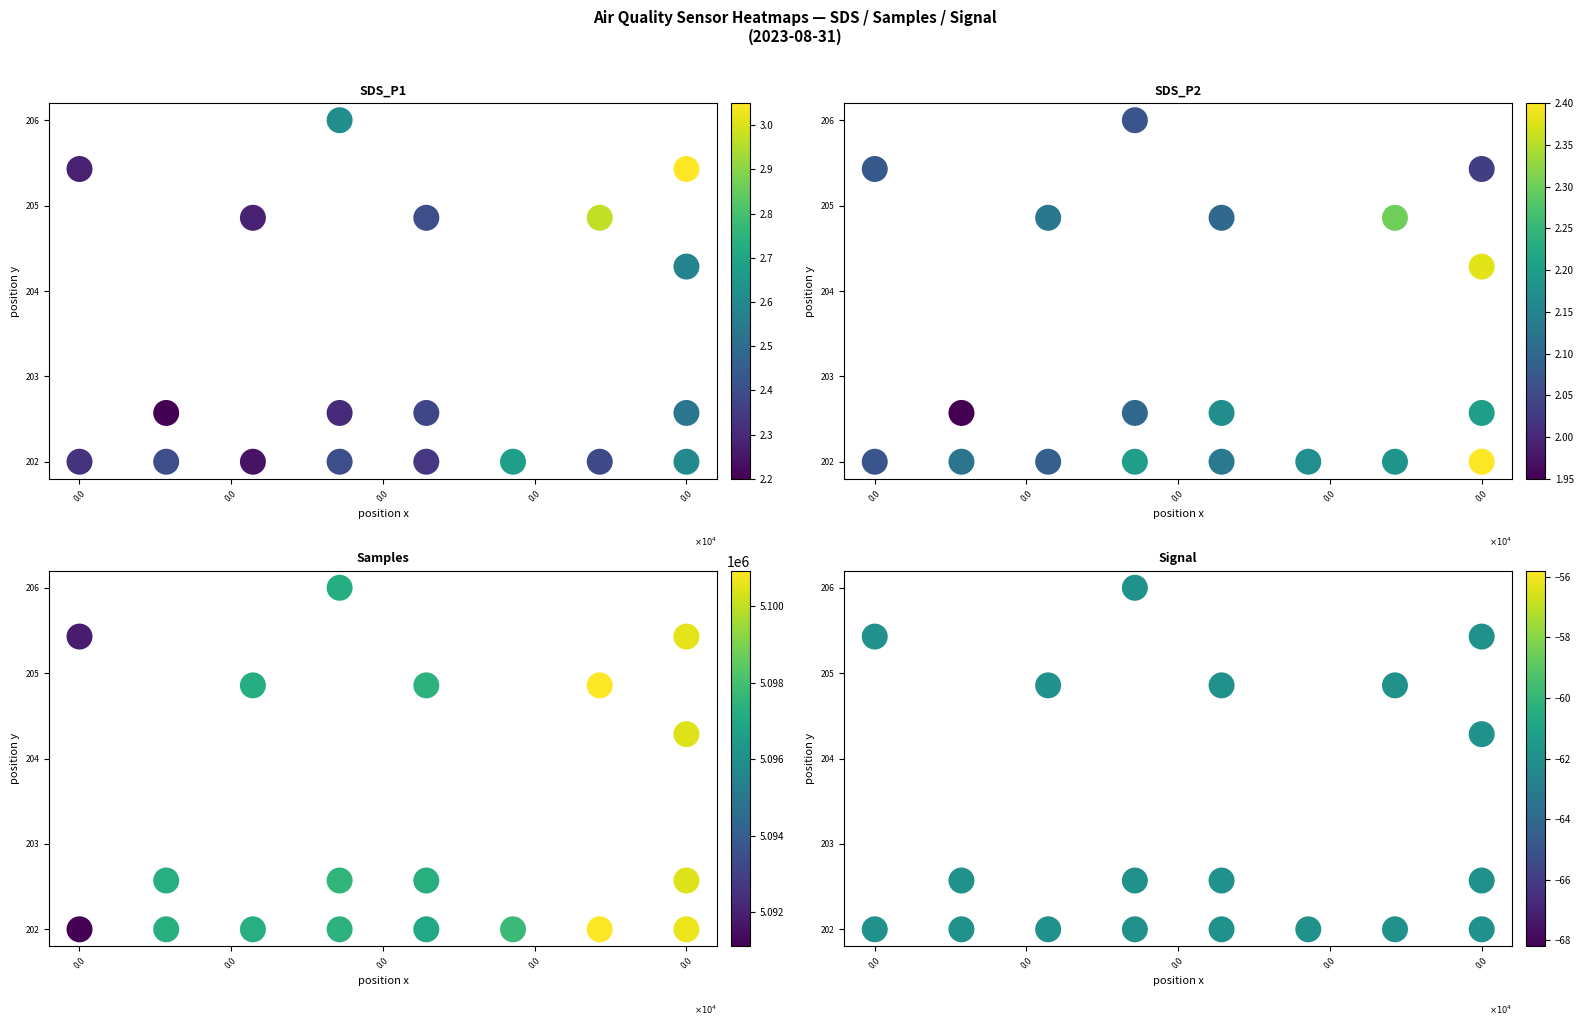

What is the difference between the second highest and minimum values in the Signal series?

332.2